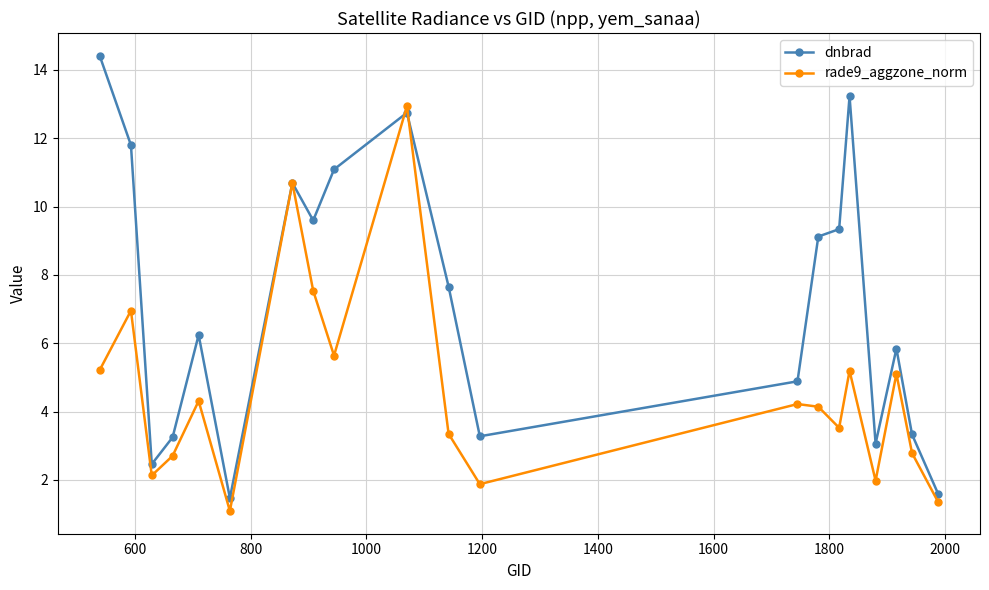

Which series has the widest spread of values?

dnbrad